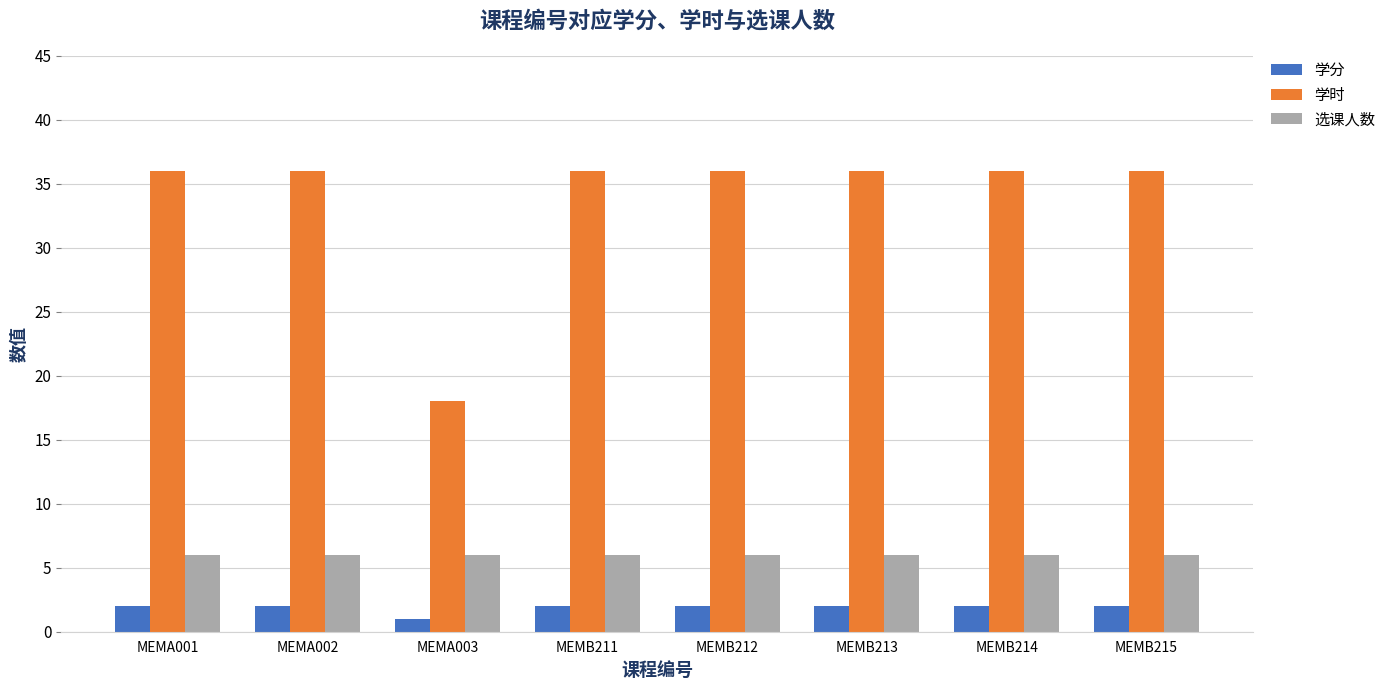

The value of 选课人数 at MEMB212 is 8. True or false?

False